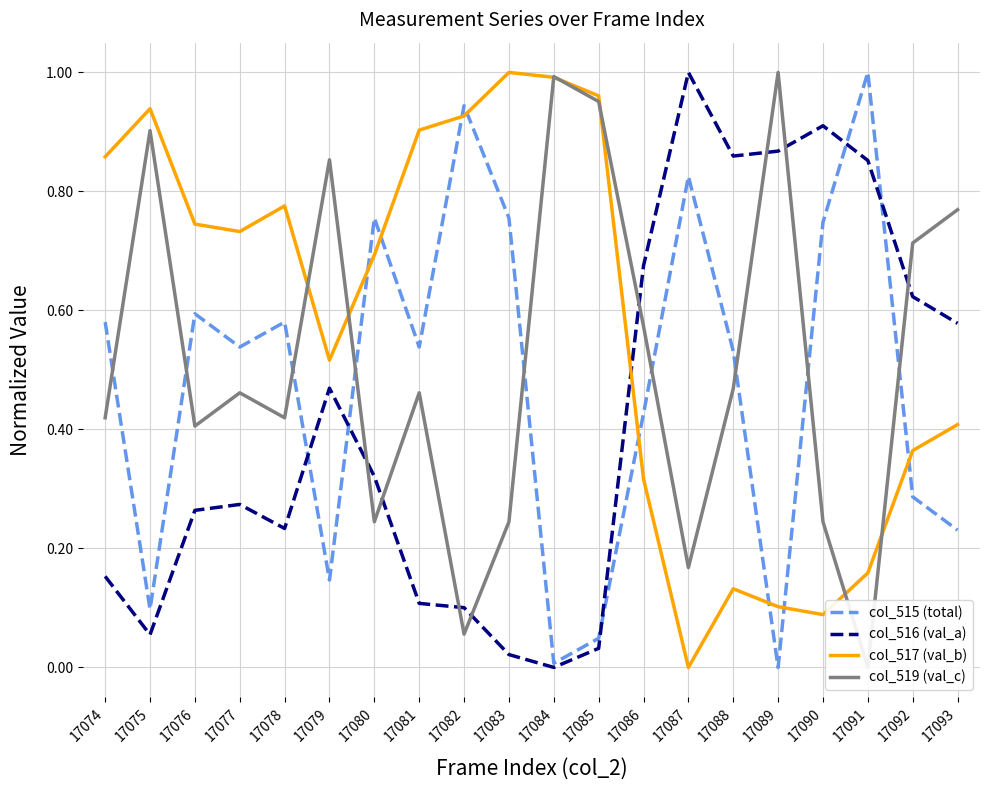

Reading right to left, what are all the values shown in this chart?

col_515 (total): 0.2	0.3	1.0	0.7	0.0	0.5	0.8	0.4	0.0	0.0	0.8	0.9	0.5	0.8	0.1	0.6	0.5	0.6	0.1	0.6
col_516 (val_a): 0.6	0.6	0.9	0.9	0.9	0.9	1.0	0.7	0.0	0.0	0.0	0.1	0.1	0.3	0.5	0.2	0.3	0.3	0.1	0.2
col_517 (val_b): 0.4	0.4	0.2	0.1	0.1	0.1	0.0	0.3	1.0	1.0	1.0	0.9	0.9	0.7	0.5	0.8	0.7	0.7	0.9	0.9
col_519 (val_c): 0.8	0.7	0.0	0.2	1.0	0.5	0.2	0.6	1.0	1.0	0.2	0.1	0.5	0.2	0.9	0.4	0.5	0.4	0.9	0.4